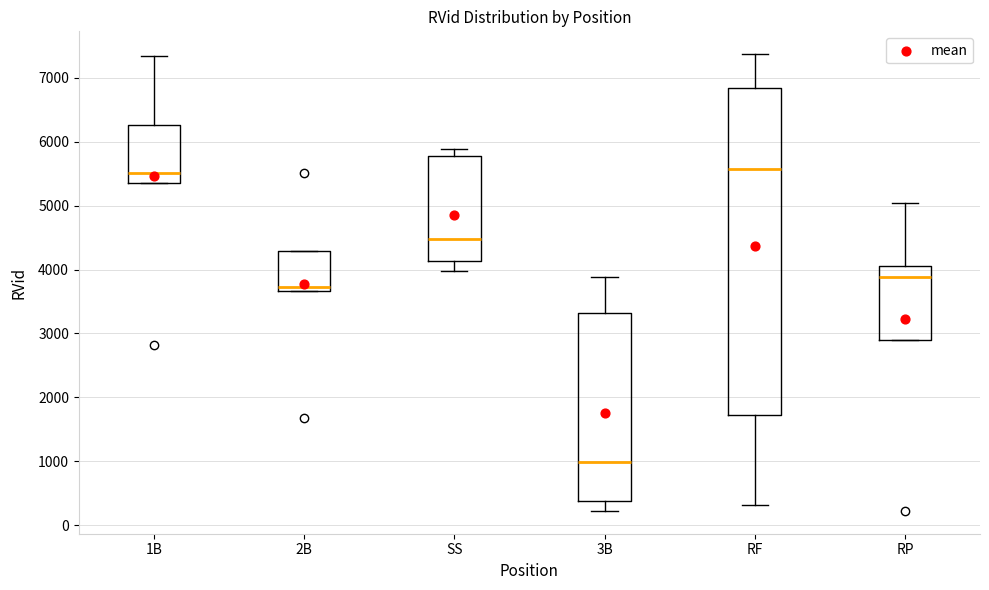

Reading left to right, read every box against the y-axis: the position of its median line, the range the box covers, and the ends of its whiskers. The values are not printed on the chart, so give them approximately, as read against the axis.

1B: median 5500, box 5400 to 6300, whiskers 5400 to 7300
2B: median 3700 (just above the box's lower edge), box 3700 to 4300, whiskers 3700 to 4300
SS: median 4500, box 4100 to 5800, whiskers 4000 to 5900
3B: median 1000, box 400 to 3300, whiskers 200 to 3900
RF: median 5600, box 1700 to 6800, whiskers 300 to 7400
RP: median 3900, box 2900 to 4100, whiskers 2900 to 5000